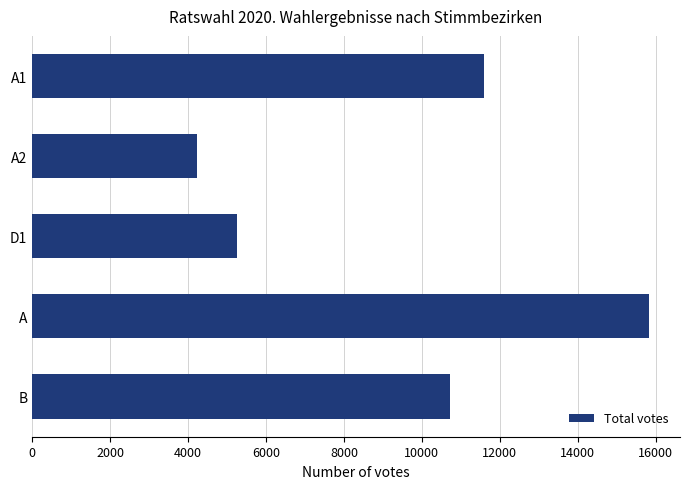

How many bars are there in total?

5